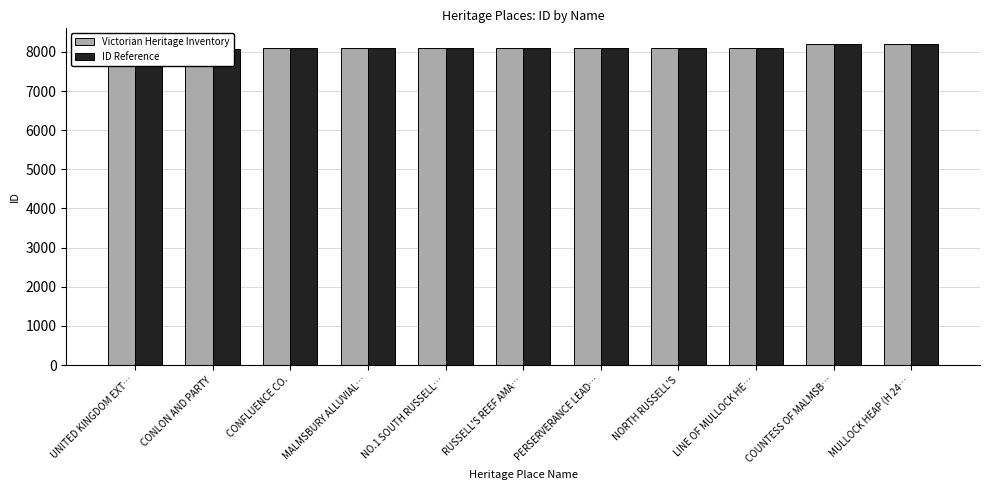

What is the highest value of the Victorian Heritage Inventory series?

8192